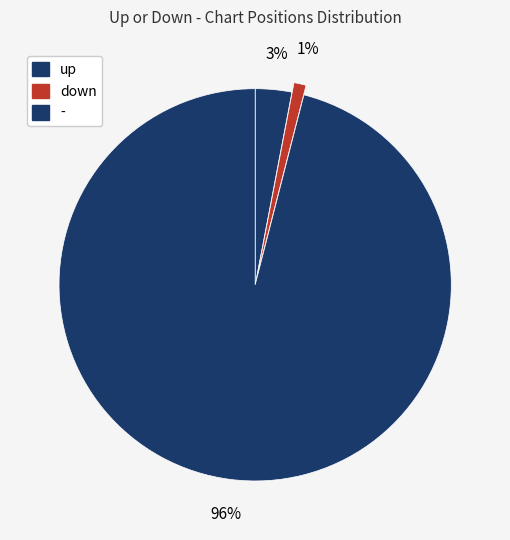

How many slices are in this pie chart?

3